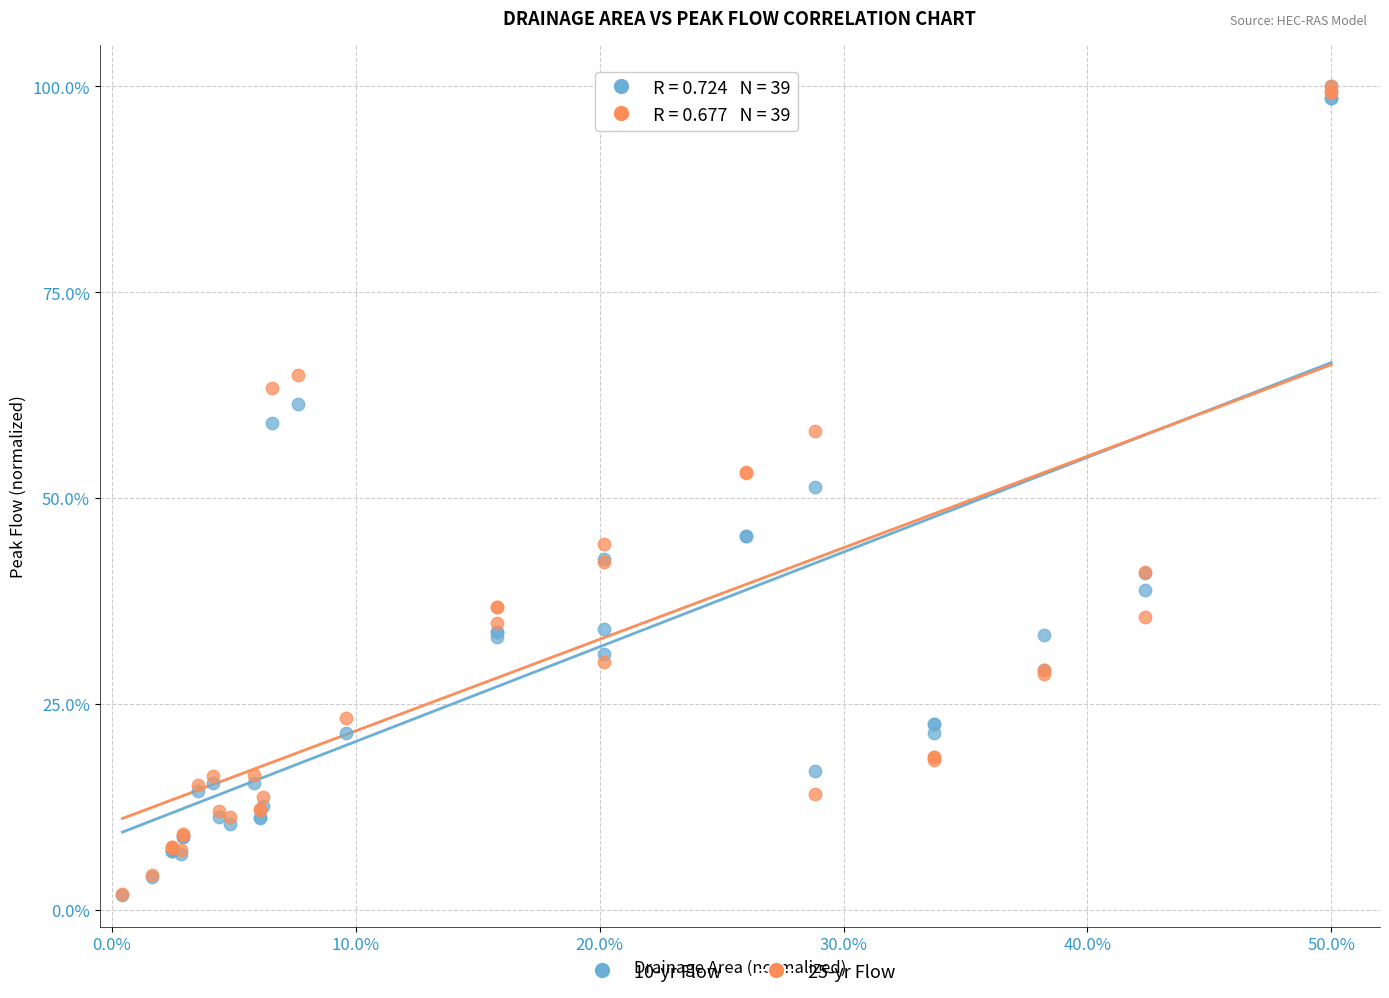

Across all series, what Y value is closest to 50?

51.4